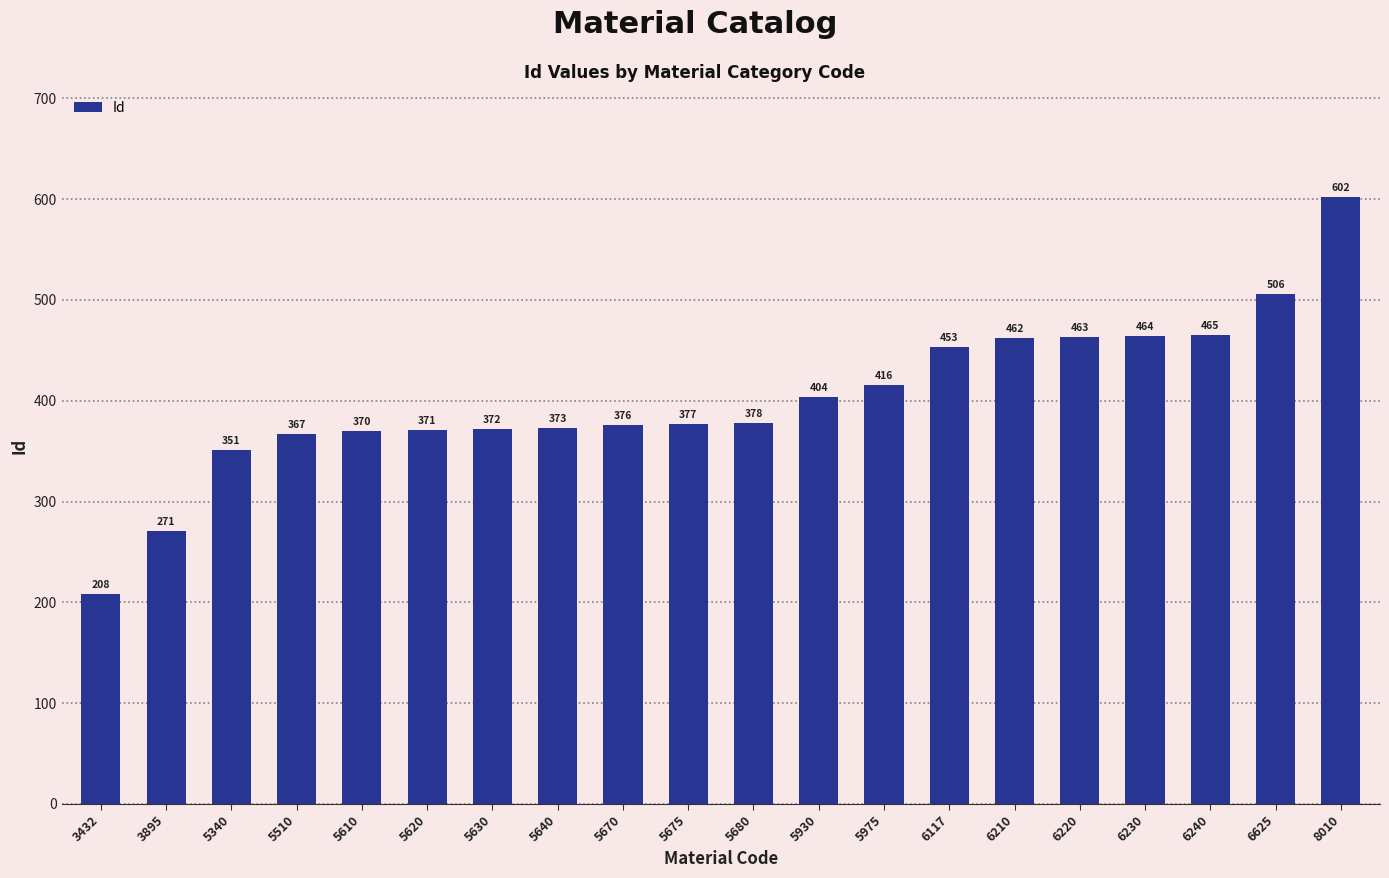

What is the change in value from 5510 to 6625?

+139